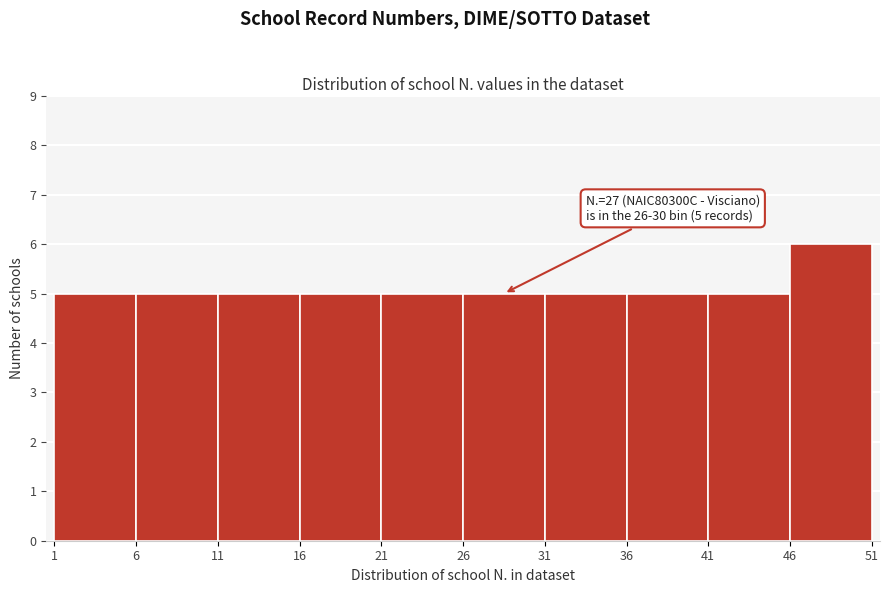

Which range on the x-axis has the tallest bar?

46 to 51